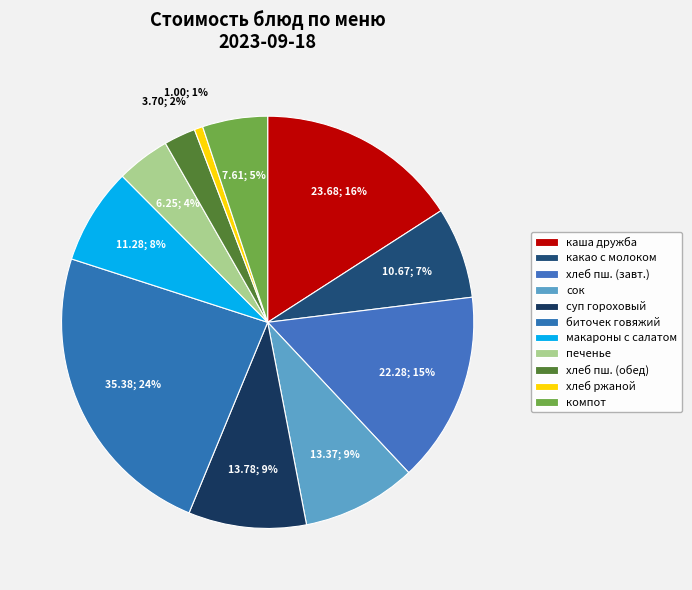

What portion of the pie excludes печенье?

95.8%